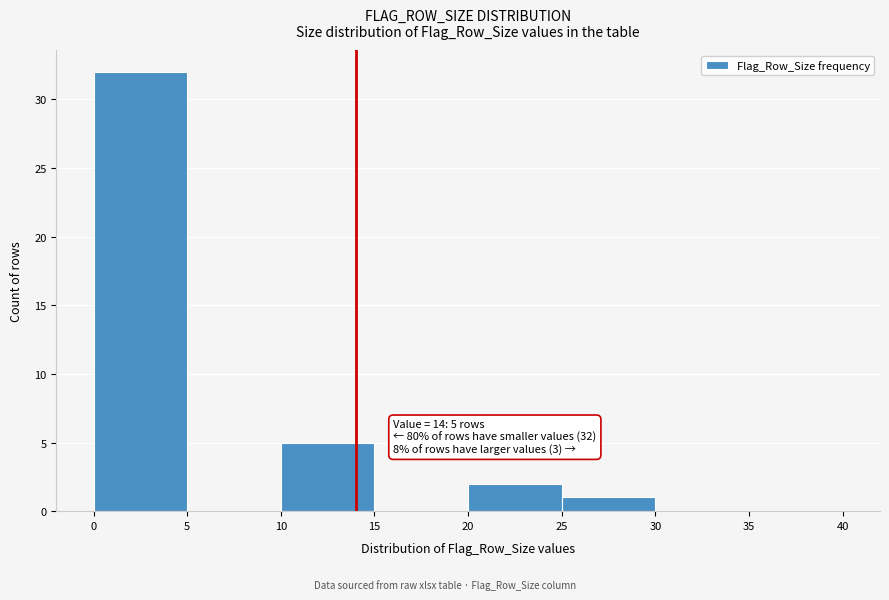

Over which range of the x-axis is the bar tallest?

0 to 5